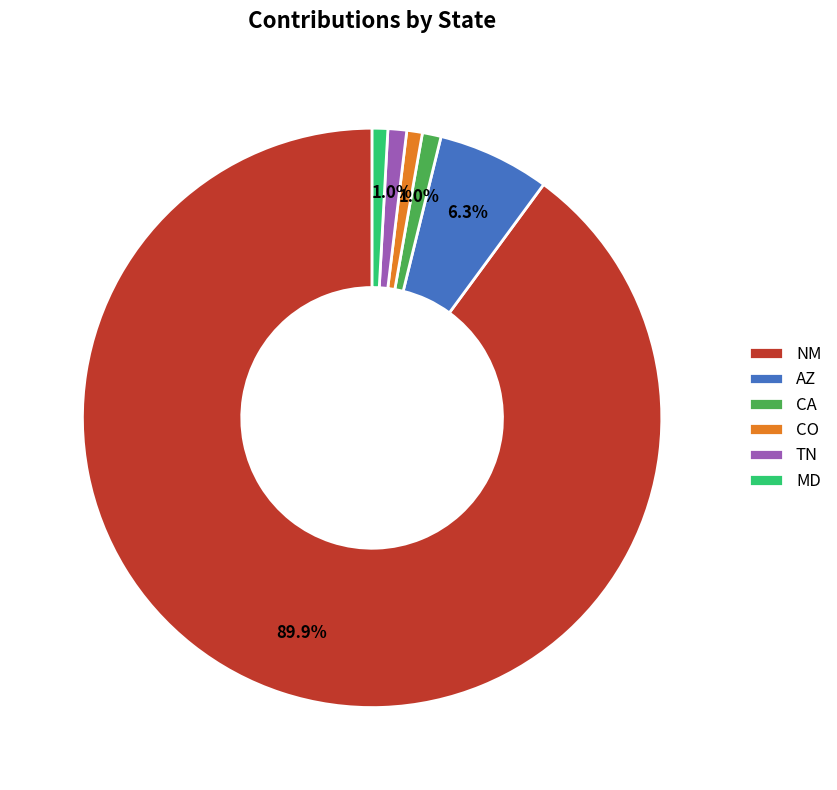

Combined, what portion of the pie is AZ and TN?

7.3%